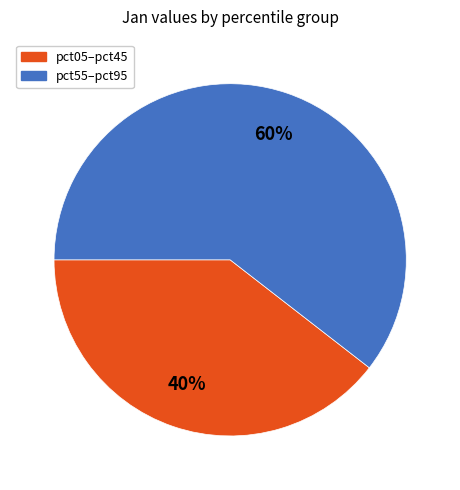

Is there a majority slice in this chart?

Yes